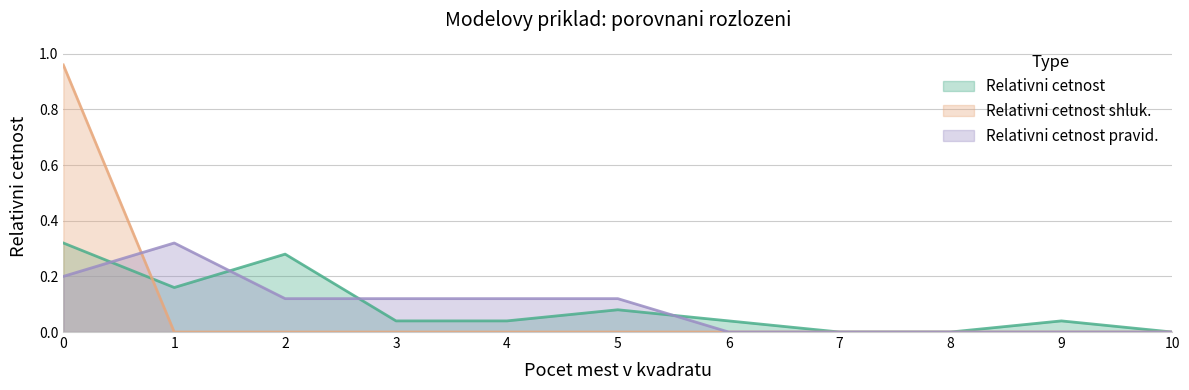

Between 5 and 10, which series saw the biggest shift?

Relativni cetnost pravid.